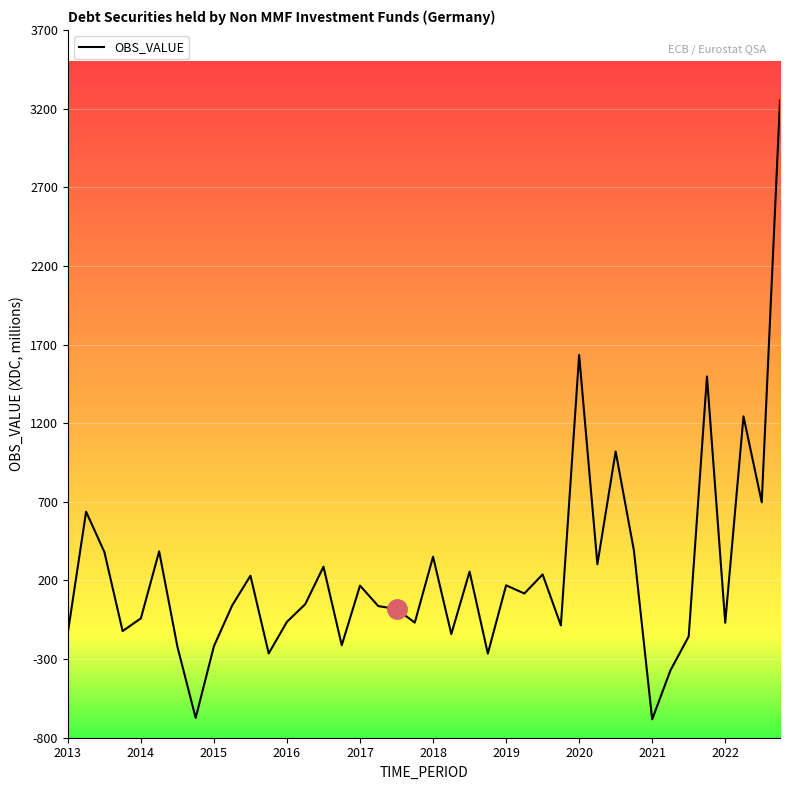

What is the smallest value displayed?

-683